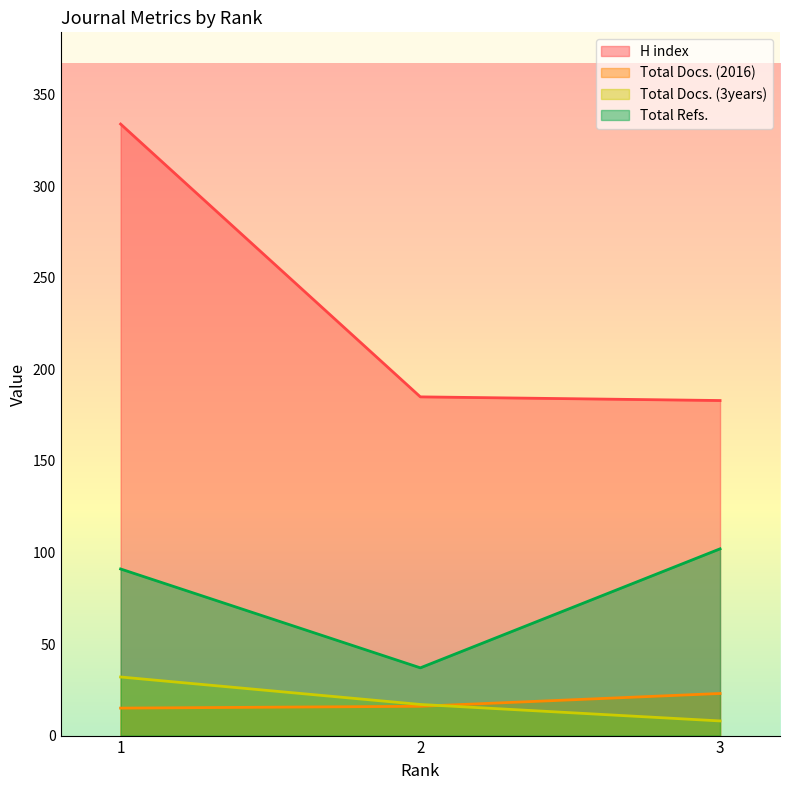

How many data points in Total Refs. are less than 91?

1